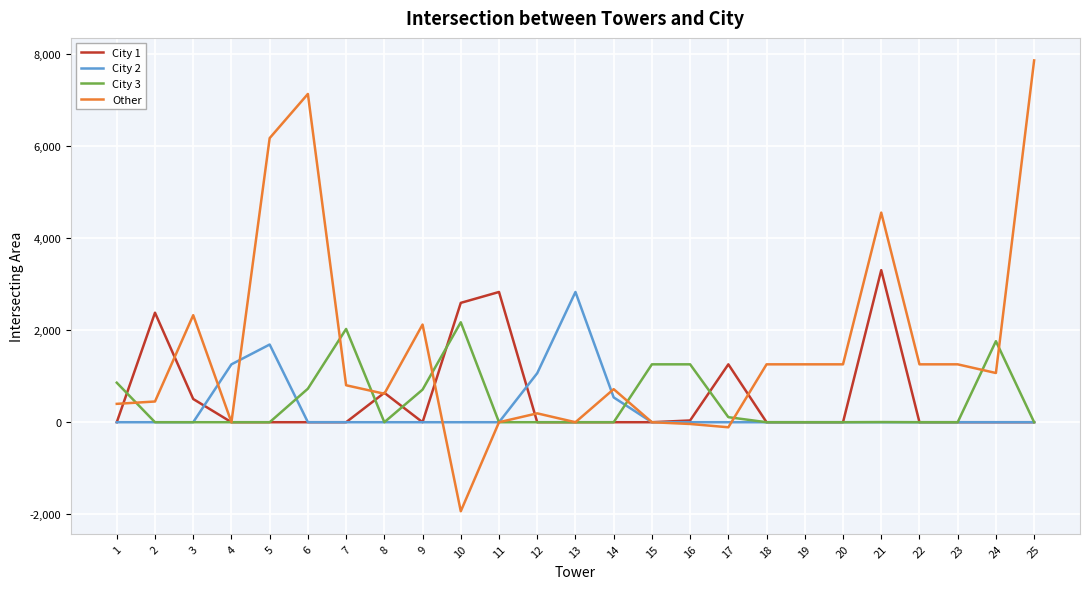

Where do Other and City 2 first cross each other?

3 and 4